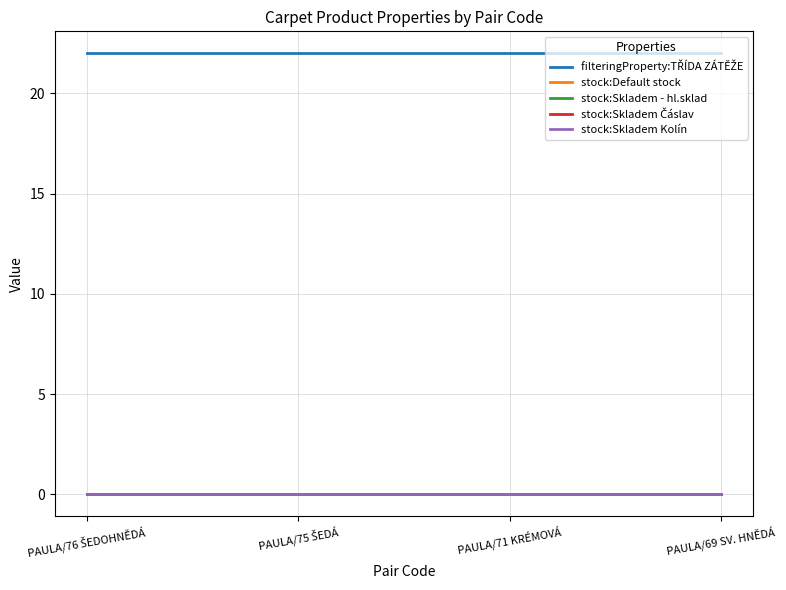

What is the label of the 4th point from the left?

PAULA/69 SV. HNĚDÁ